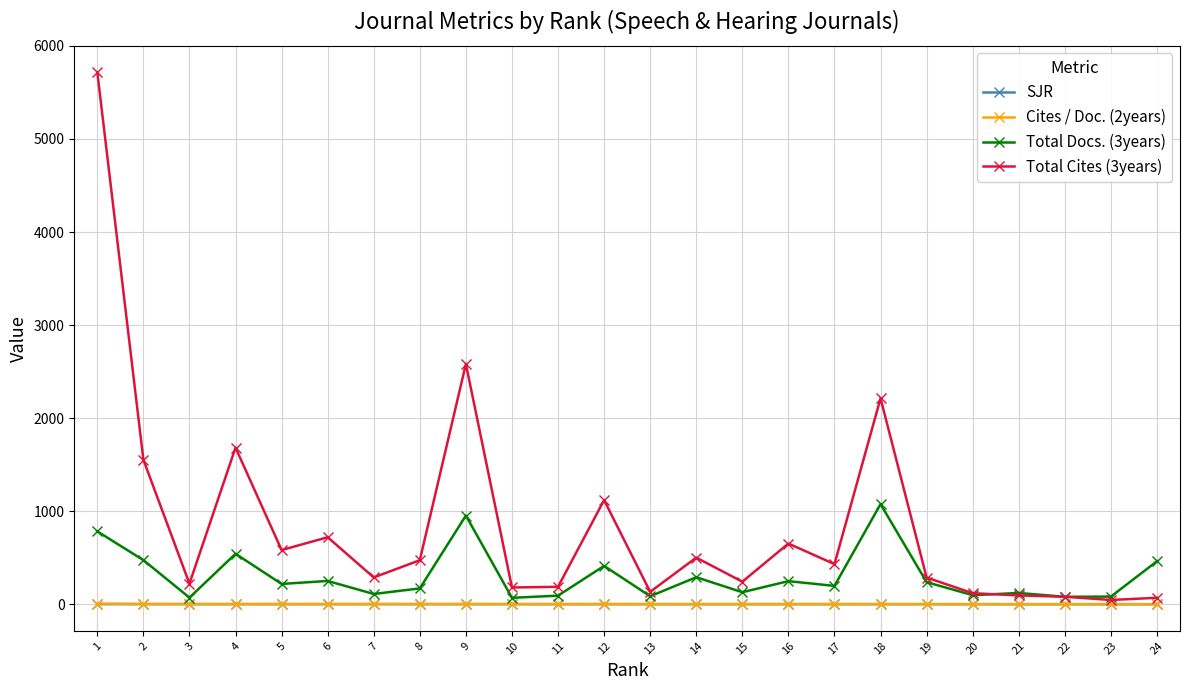

At which category does the chart reach its peak across all series?

1